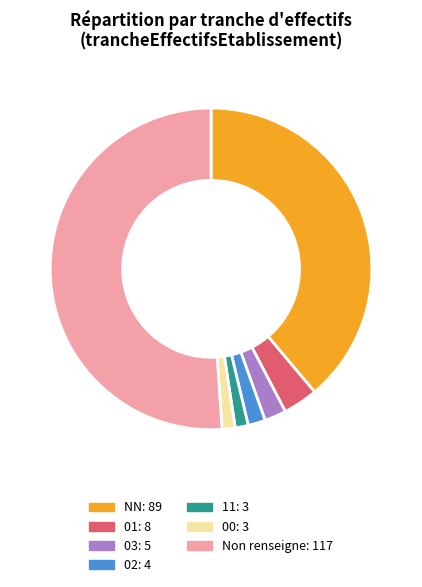

Is the sum of 02: 4 and Non renseigne: 117 greater than half?

Yes